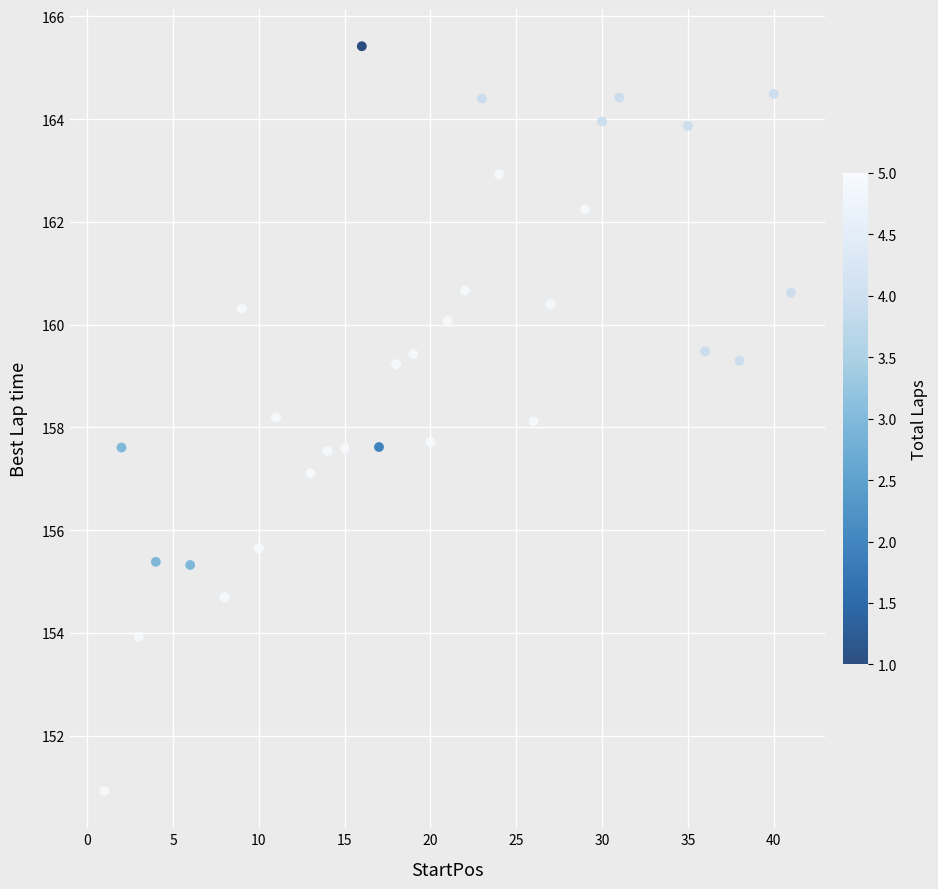

What is the range of Y values (max minus min)?

14.5